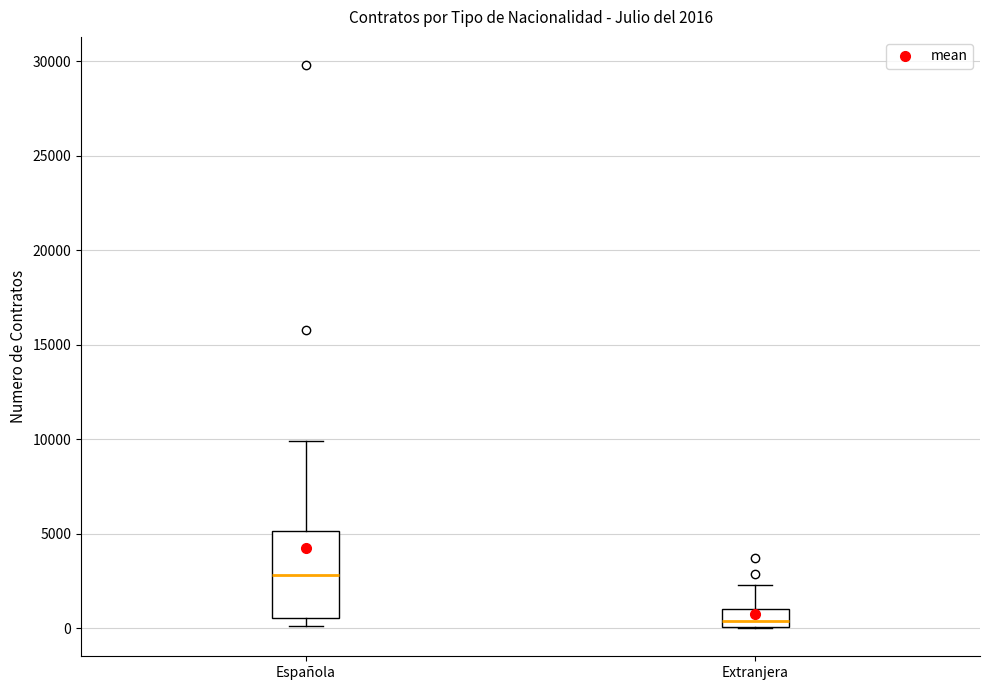

Which box is the tallest, from its lower edge to its upper edge?

Española